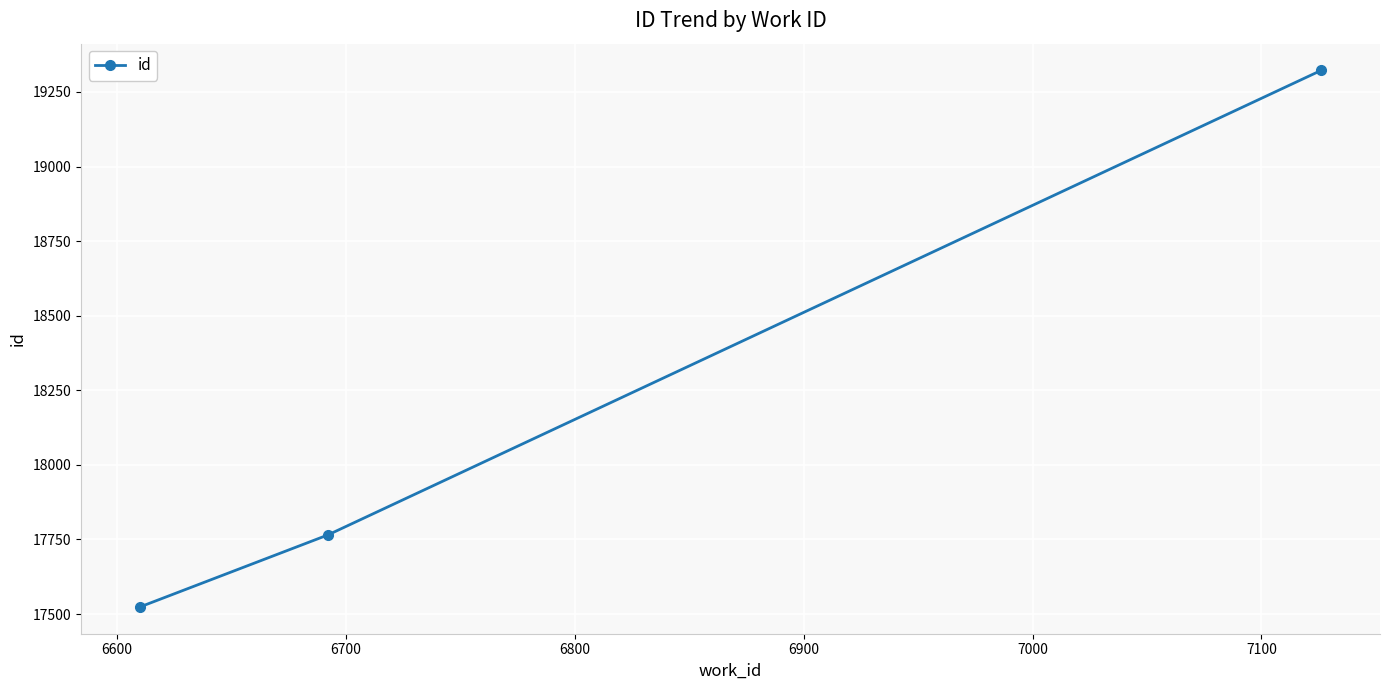

How many values are between 17524 and 19322?

3